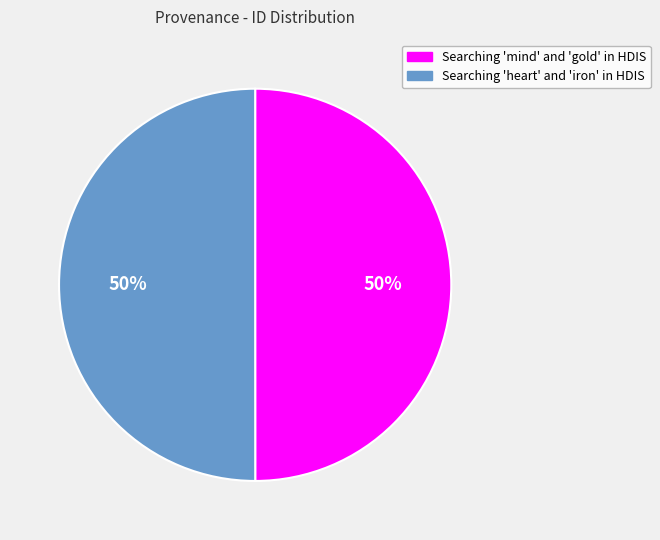

True or false: Searching 'heart' and 'iron' in HDIS accounts for 50% of the total.

True